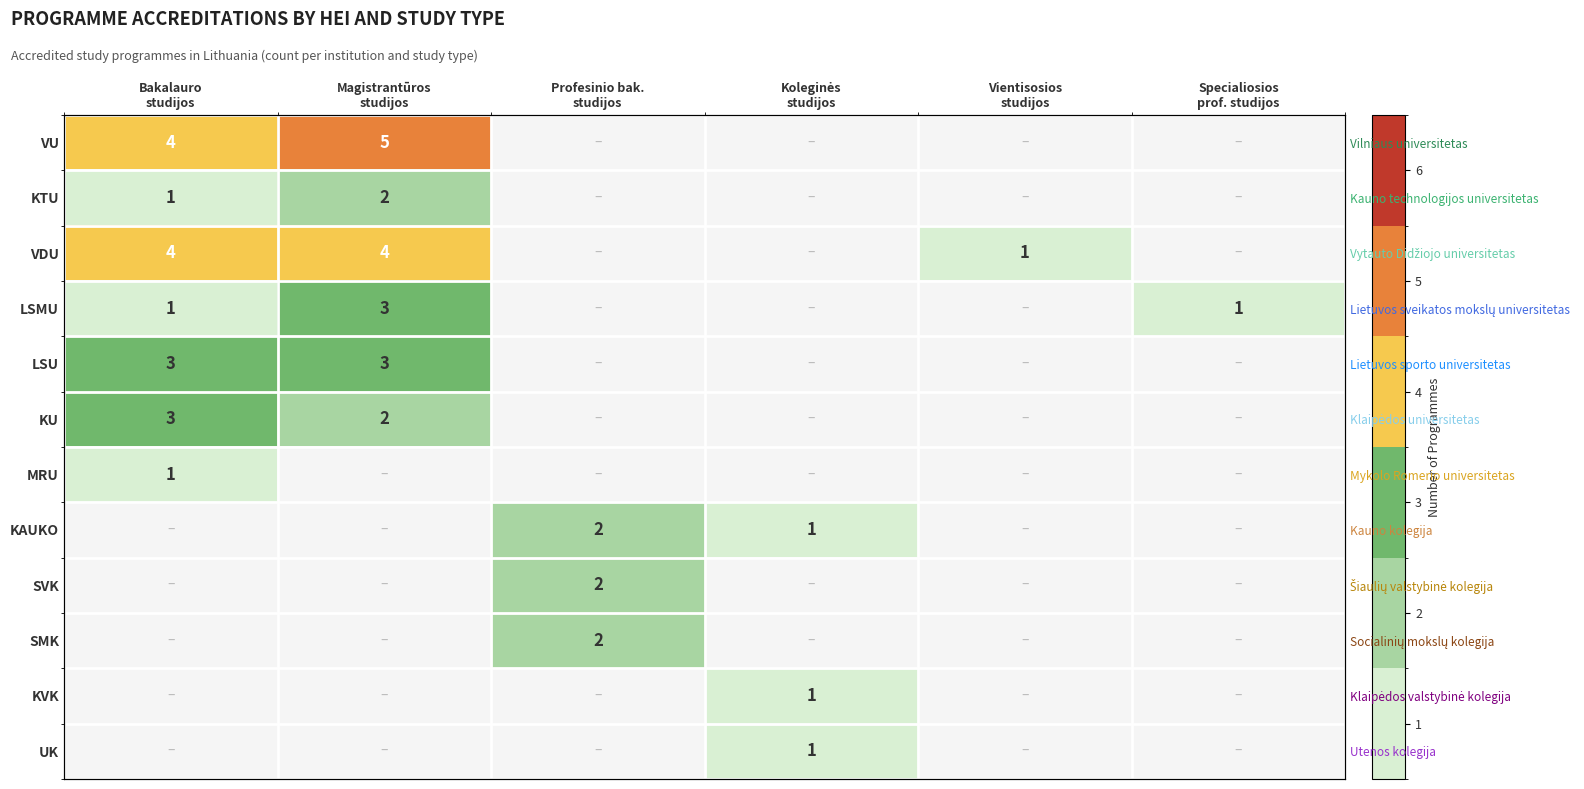

True or false: VU has a value of 3 at Vientisosios studijos.

False